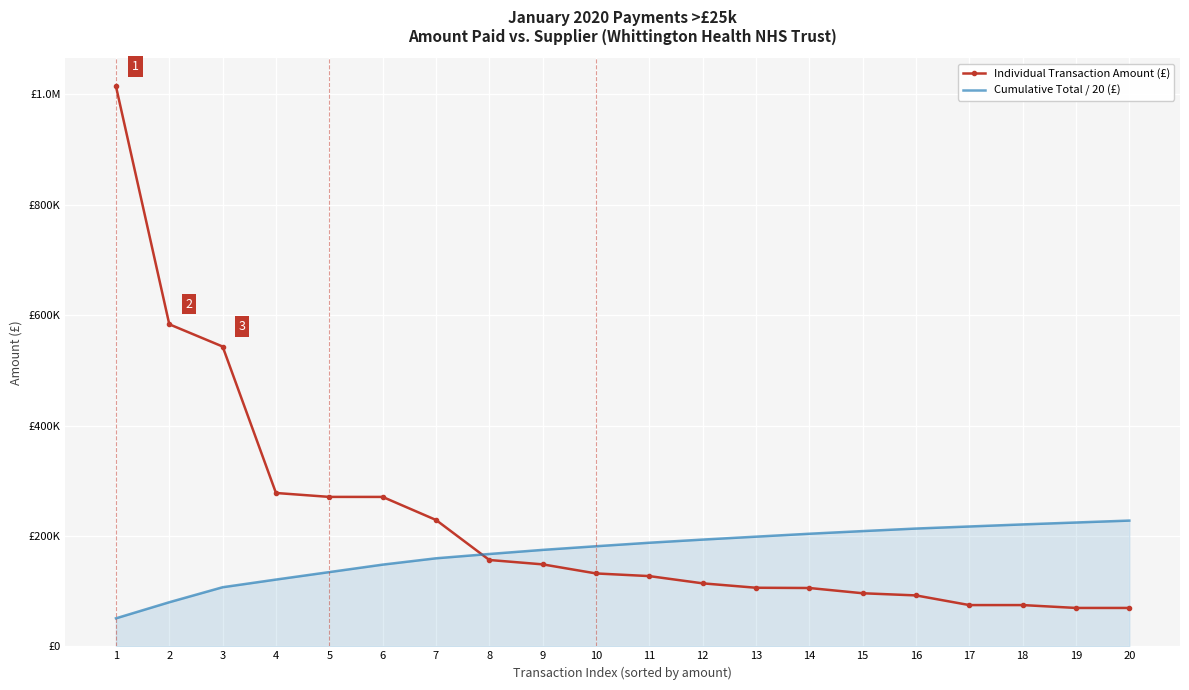

At which label does Cumulative Total / 20 (£) reach its peak?

20